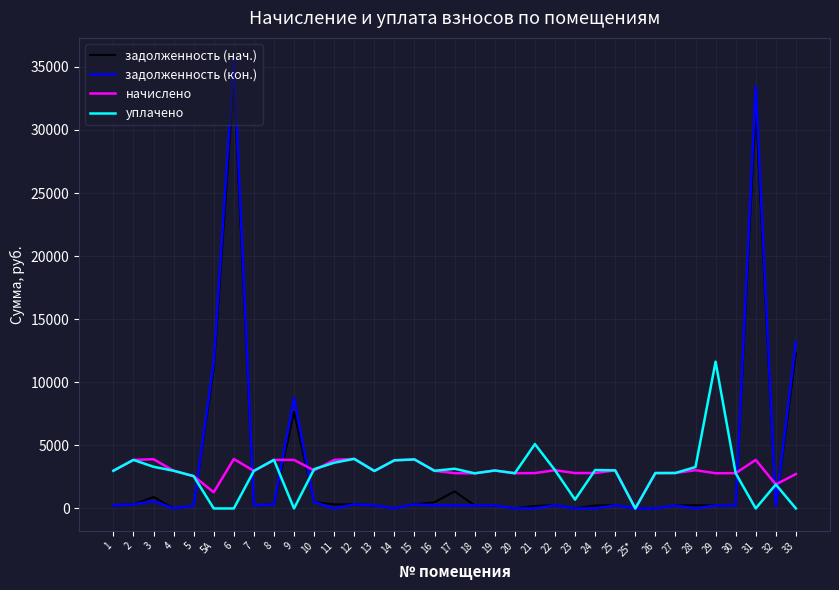

Rank the series at 33 from lowest to highest value.

уплачено, начислено, задолженность (нач.), задолженность (кон.)